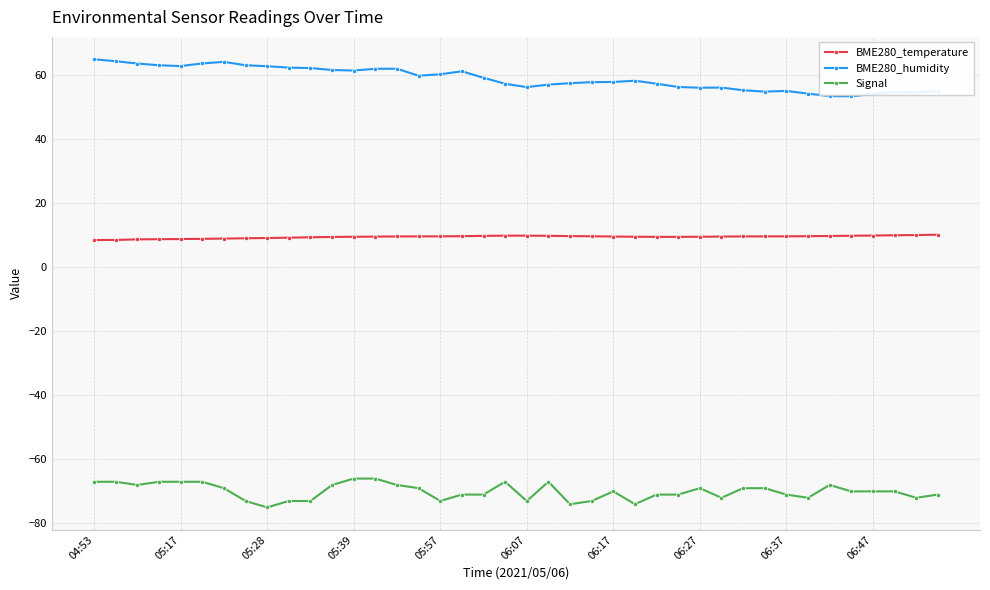

What is the average value of the BME280_temperature series?

9.5